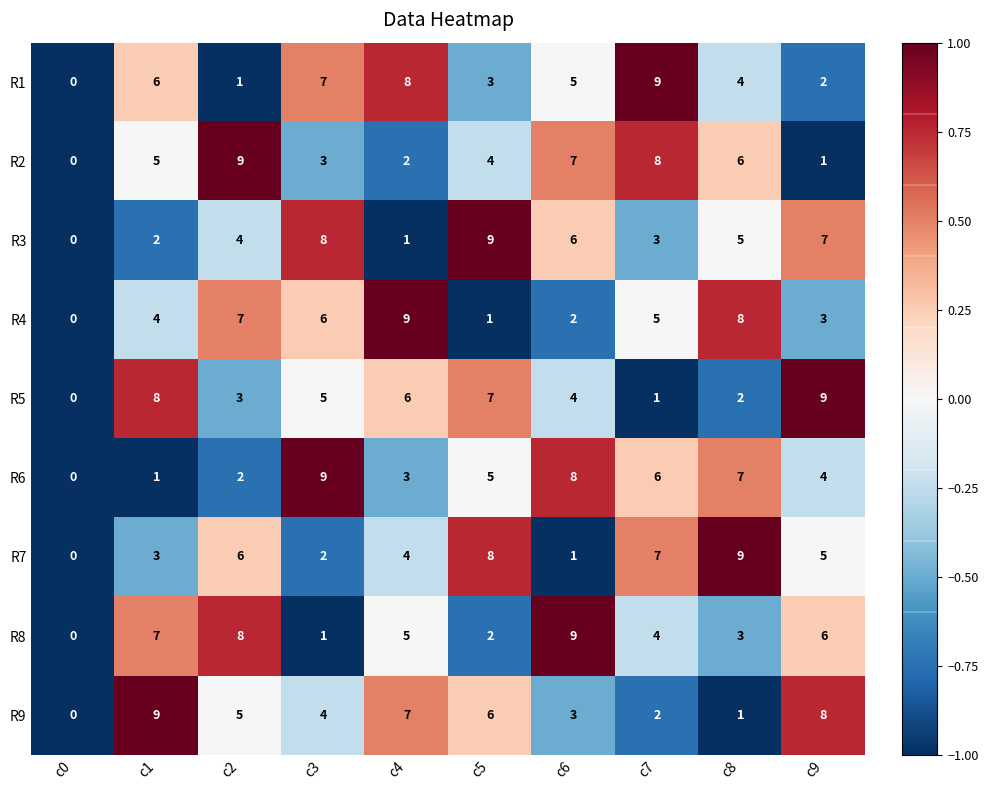

What is the sum of all R1 values?

45